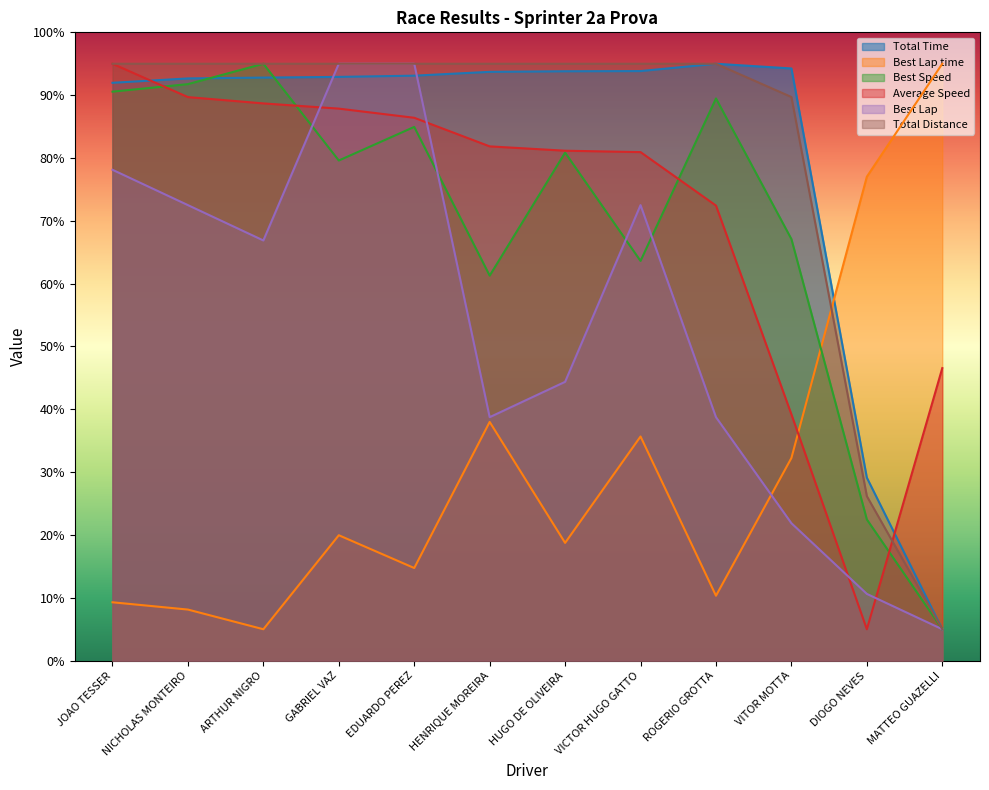

Read the Best Lap value at ROGERIO GROTTA.

38.8